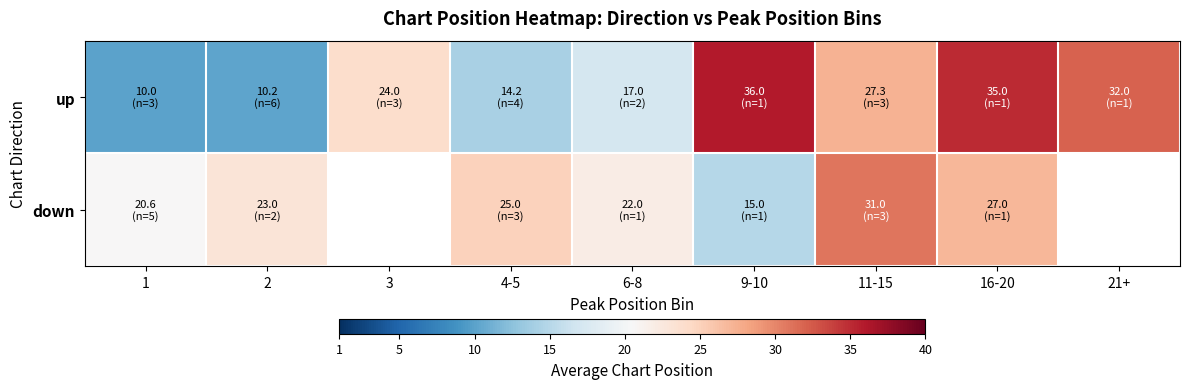

What is the total value across all series at 9-10?

51.0